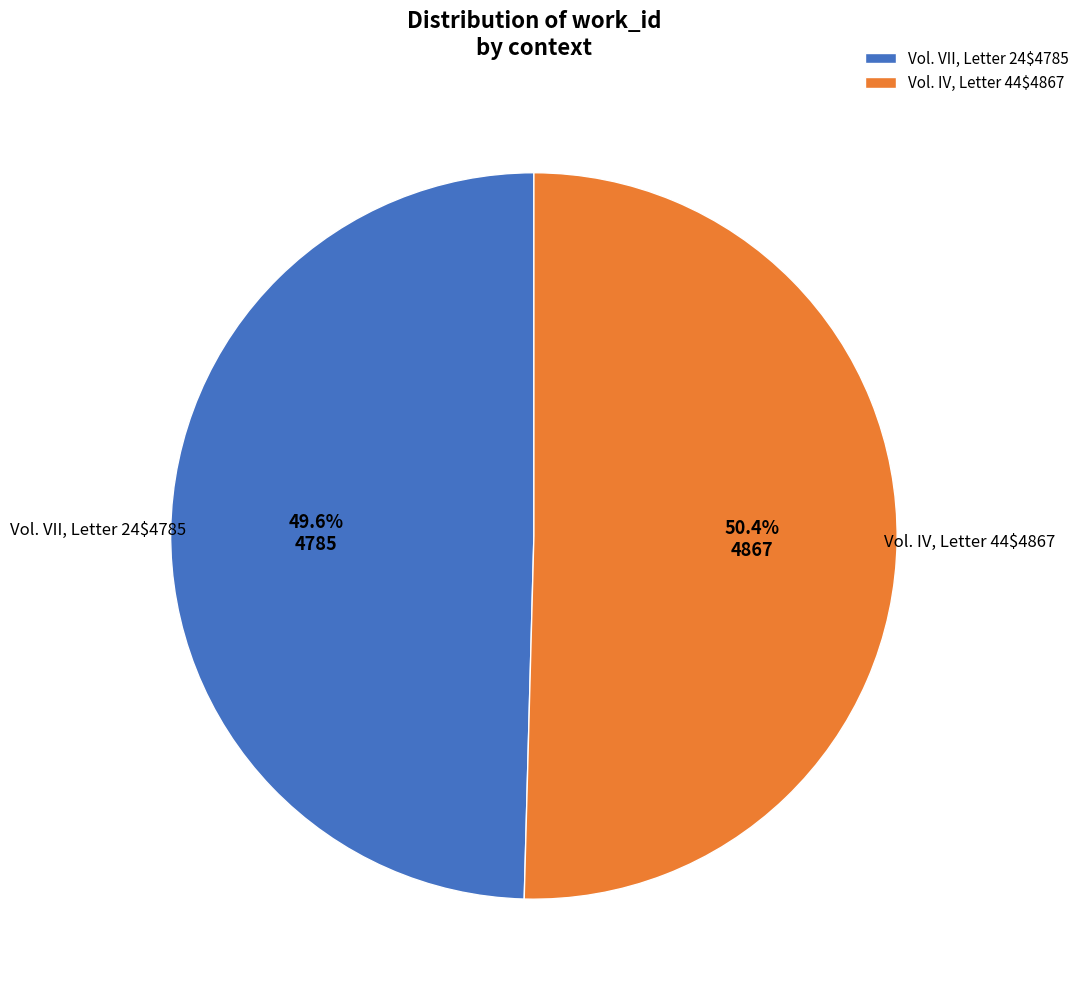

What percentage is NOT represented by Vol. VII, Letter 24$4785?

50.4%